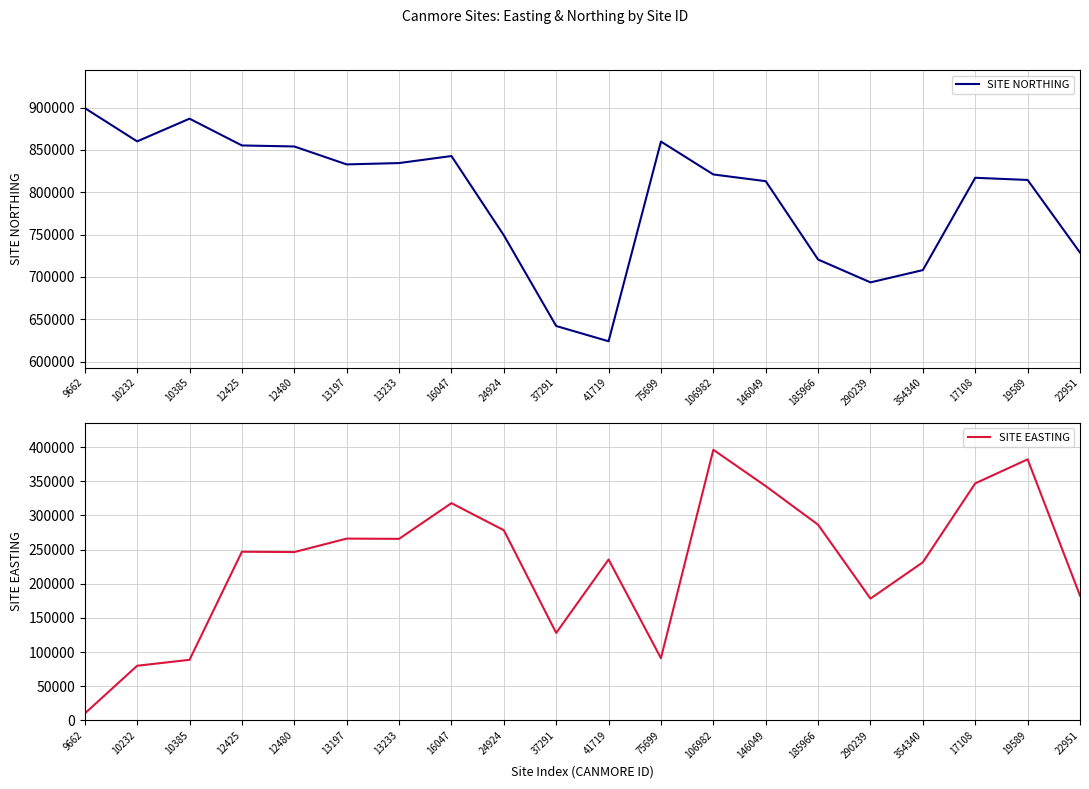

At which category does SITE EASTING reach its first local valley?

12480